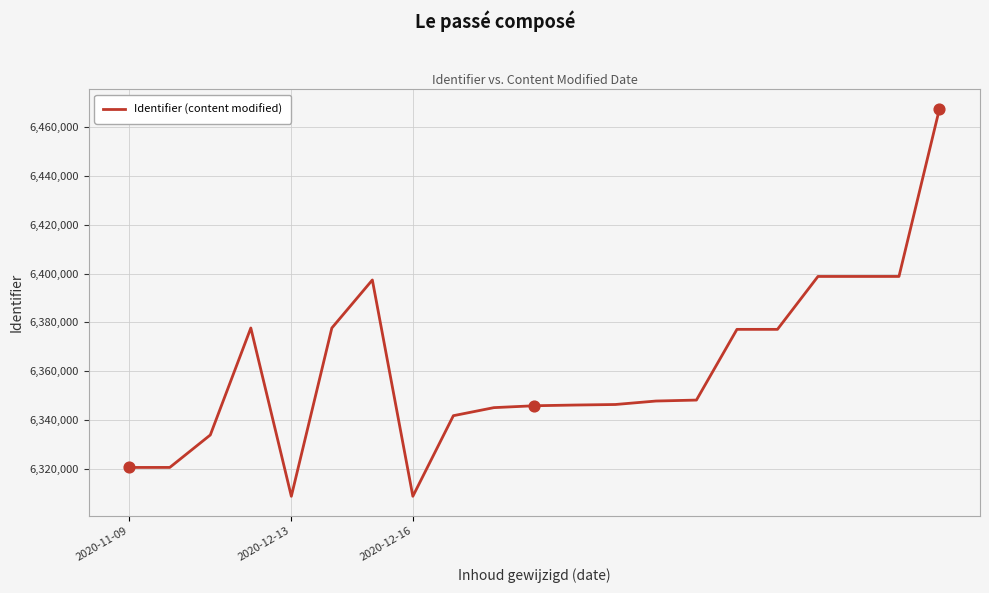

What is the greatest value displayed?

6467465